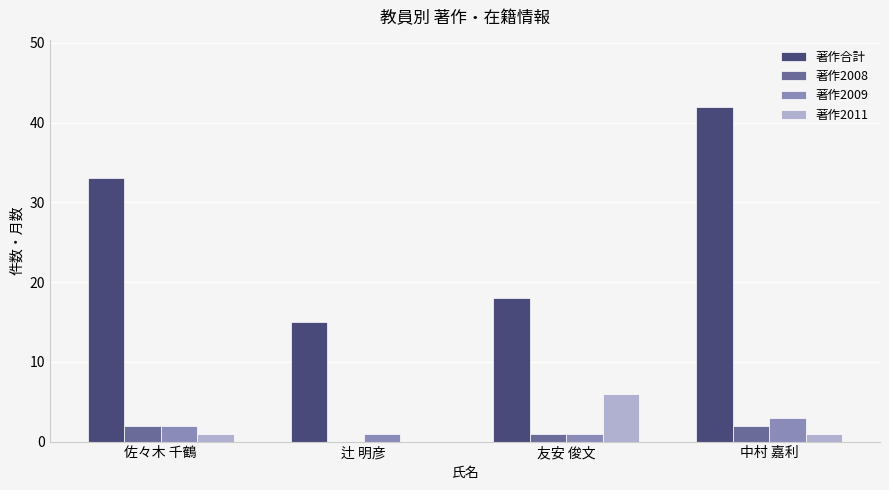

What is the greatest value displayed?

42